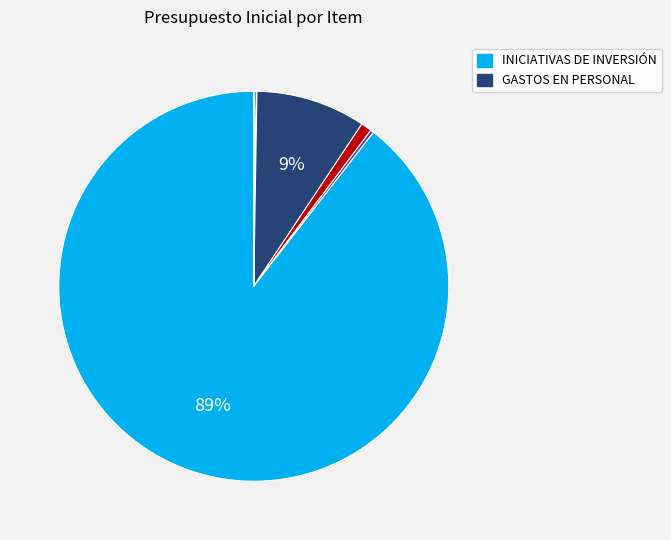

Is there a majority slice in this chart?

Yes